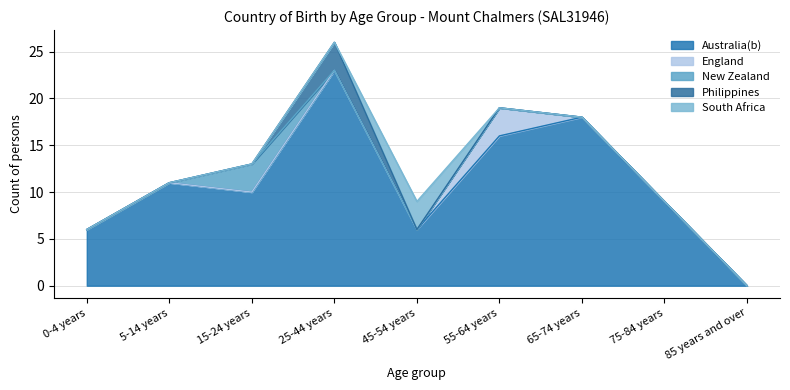

True or false: England and Australia(b) intersect in this chart.

False